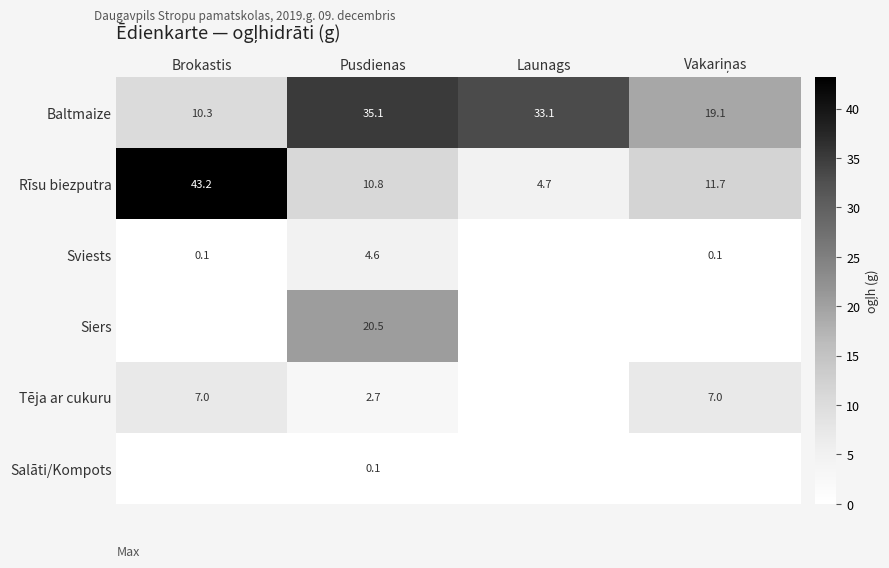

Is it true that Tēja ar cukuru equals 7.0 at Brokastis?

True